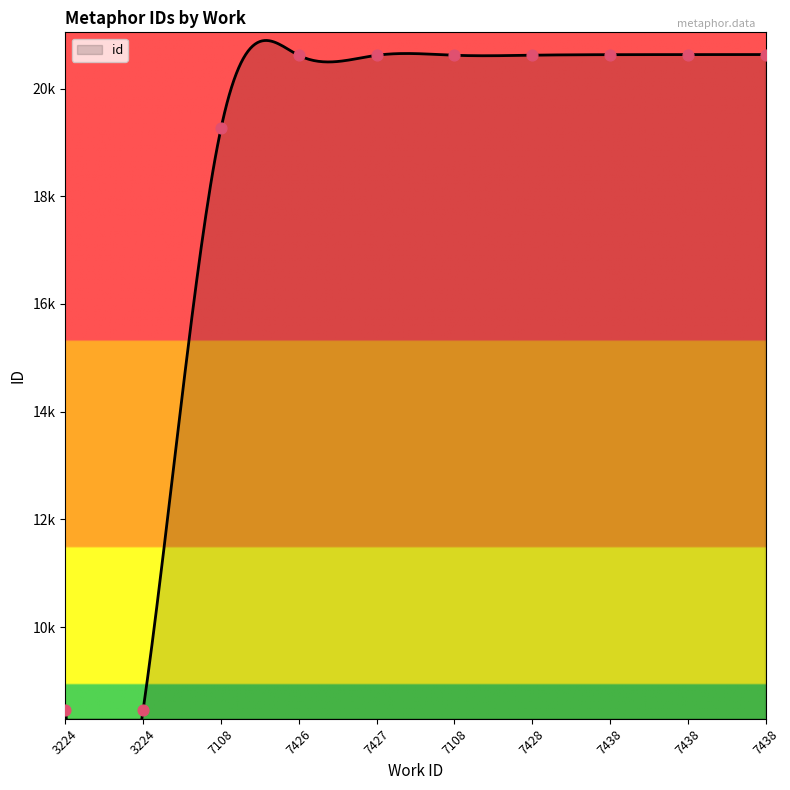

What is the ratio of the value at 7108 to the value at 7426?

0.9